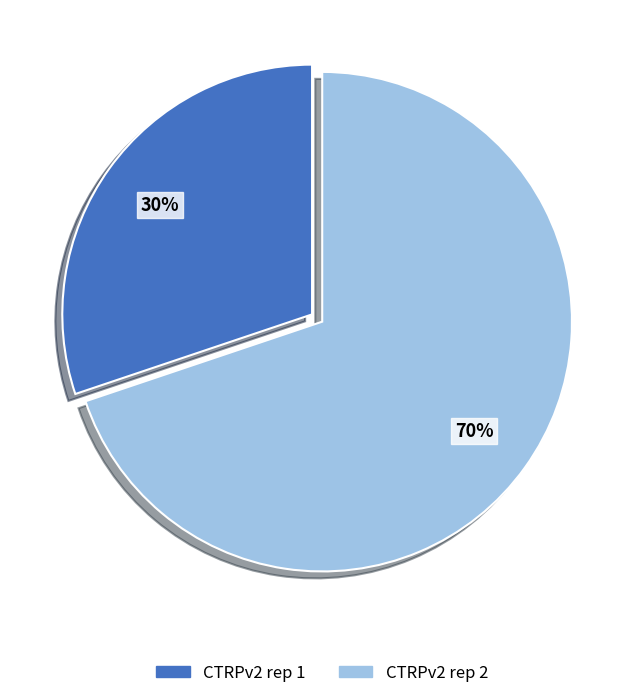

Is it true that CTRPv2 rep 2 is 70% of the pie?

True